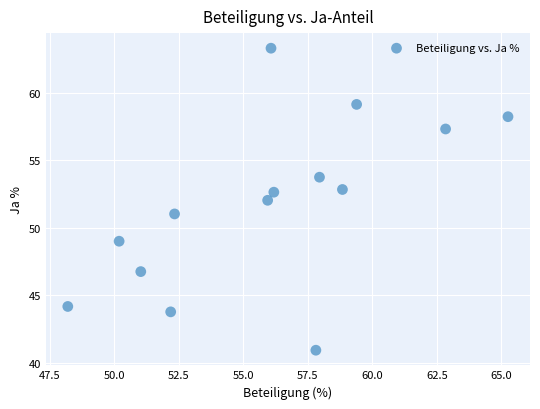

What is the range of Y values (max minus min)?

22.4